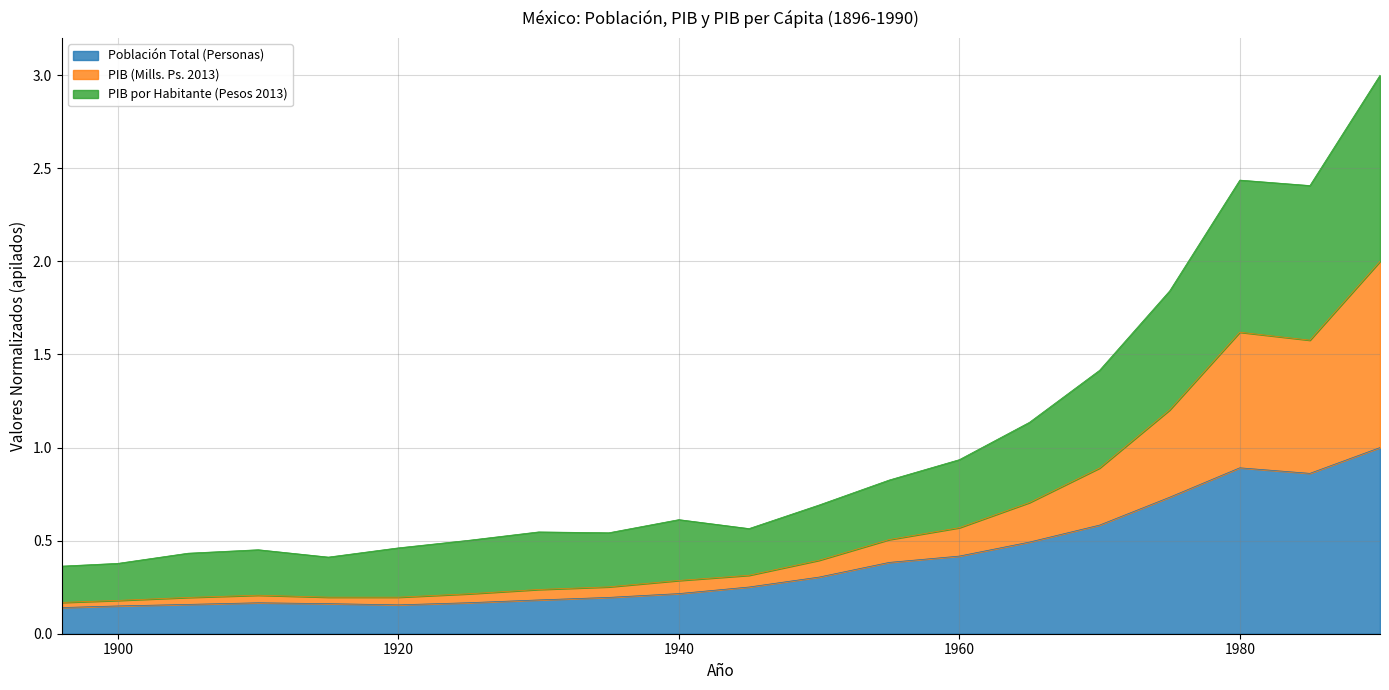

What are all the series names shown in the legend?

Población Total (Personas), PIB (Mills. Ps. 2013), PIB por Habitante (Pesos 2013)